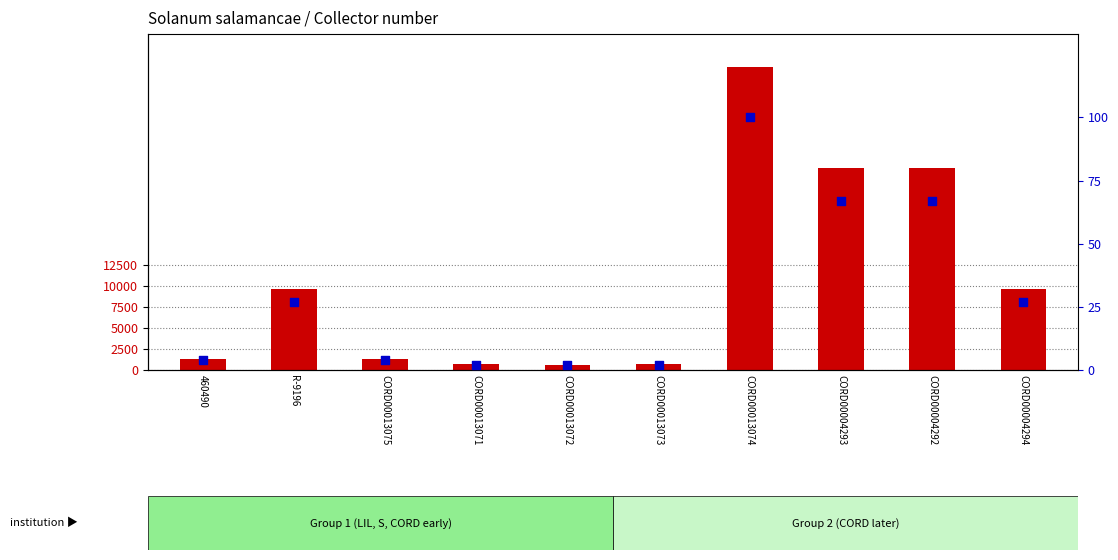

What are all the series names shown in the legend?

Collector number, percentile rank within the sample